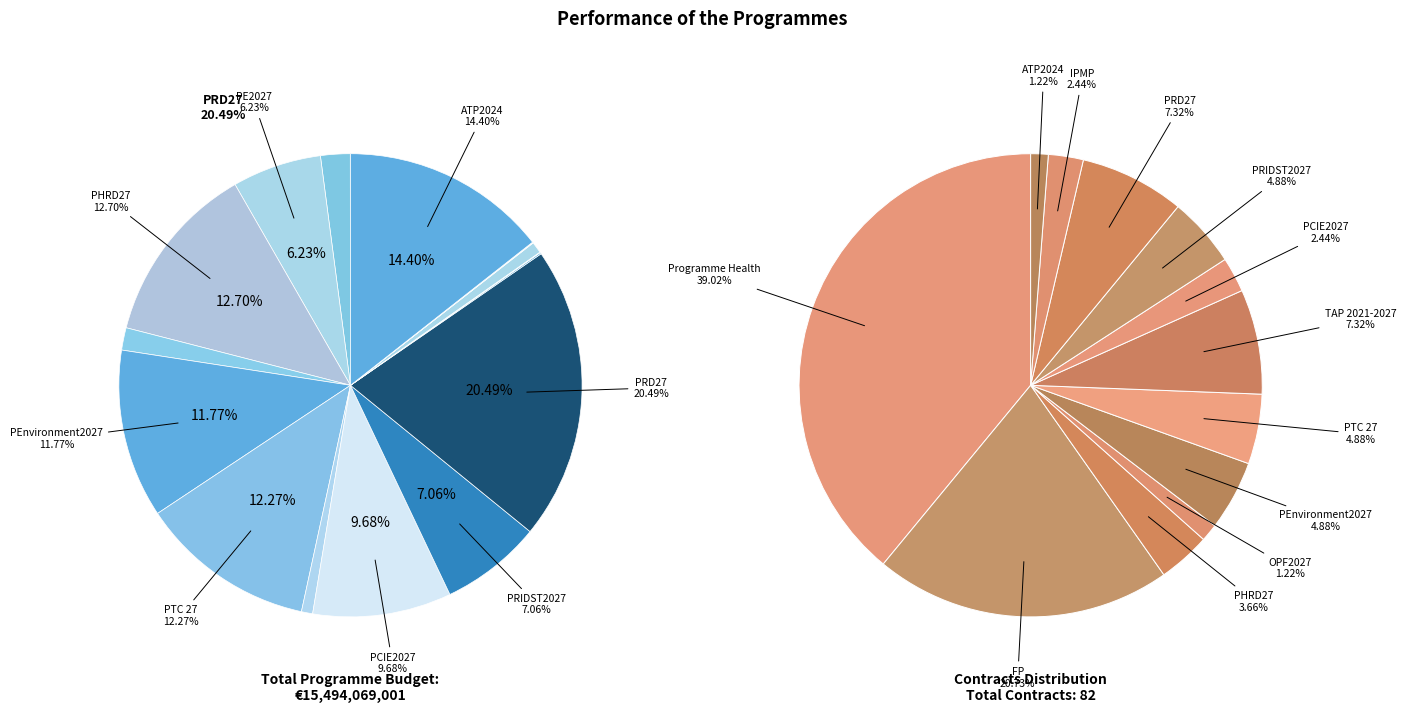

What percentage is NOT represented by PCIE2027?

97.6%